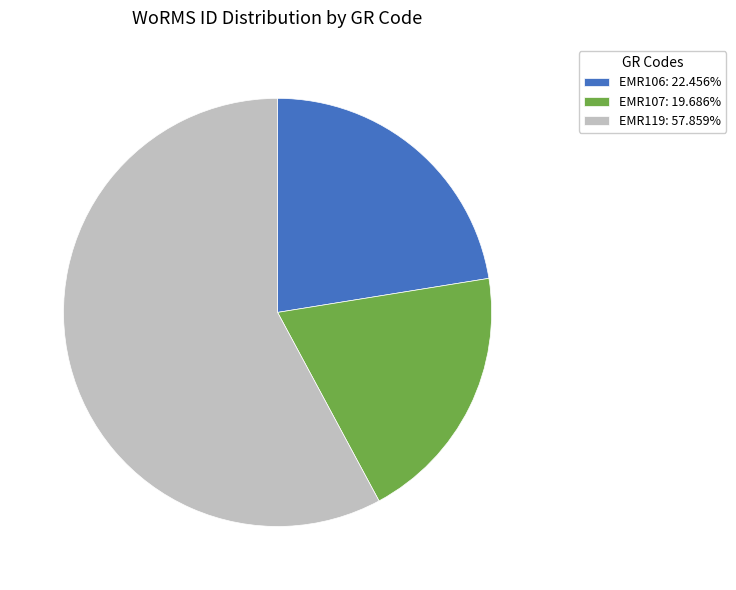

Is there a majority slice in this chart?

Yes